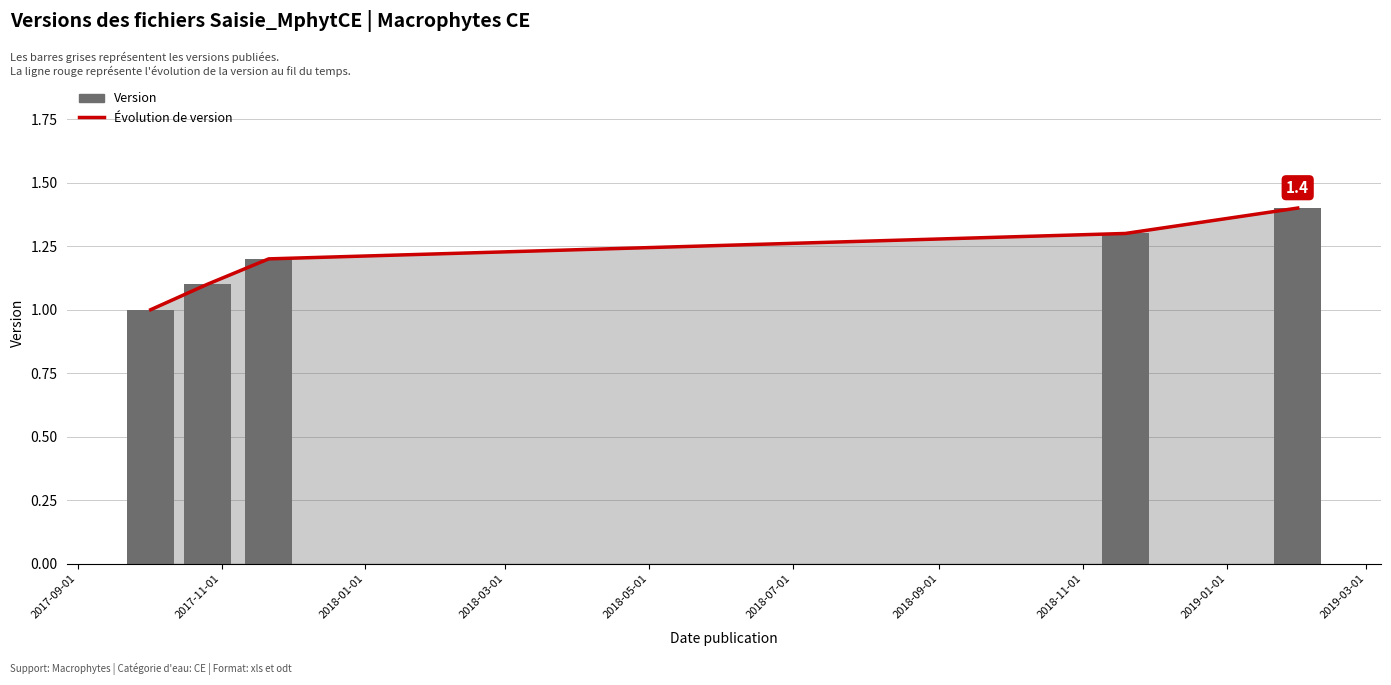

What is the minimum value for Évolution de version?

1.0